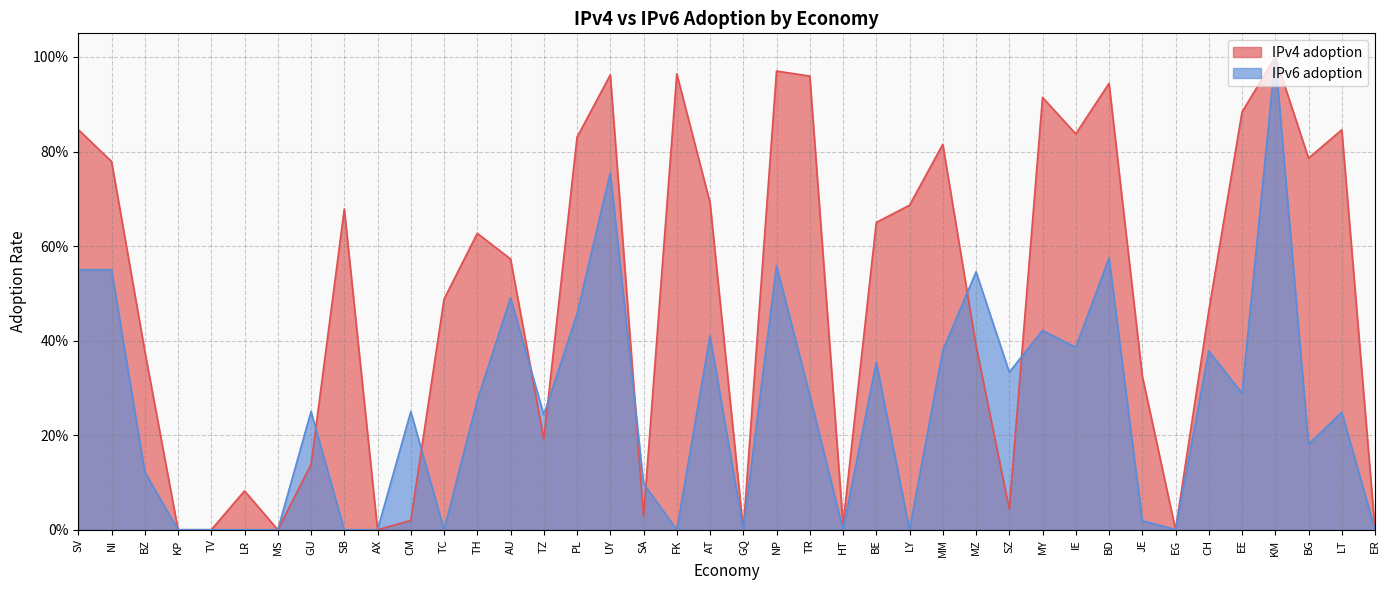

How many lines are shown in the chart?

2